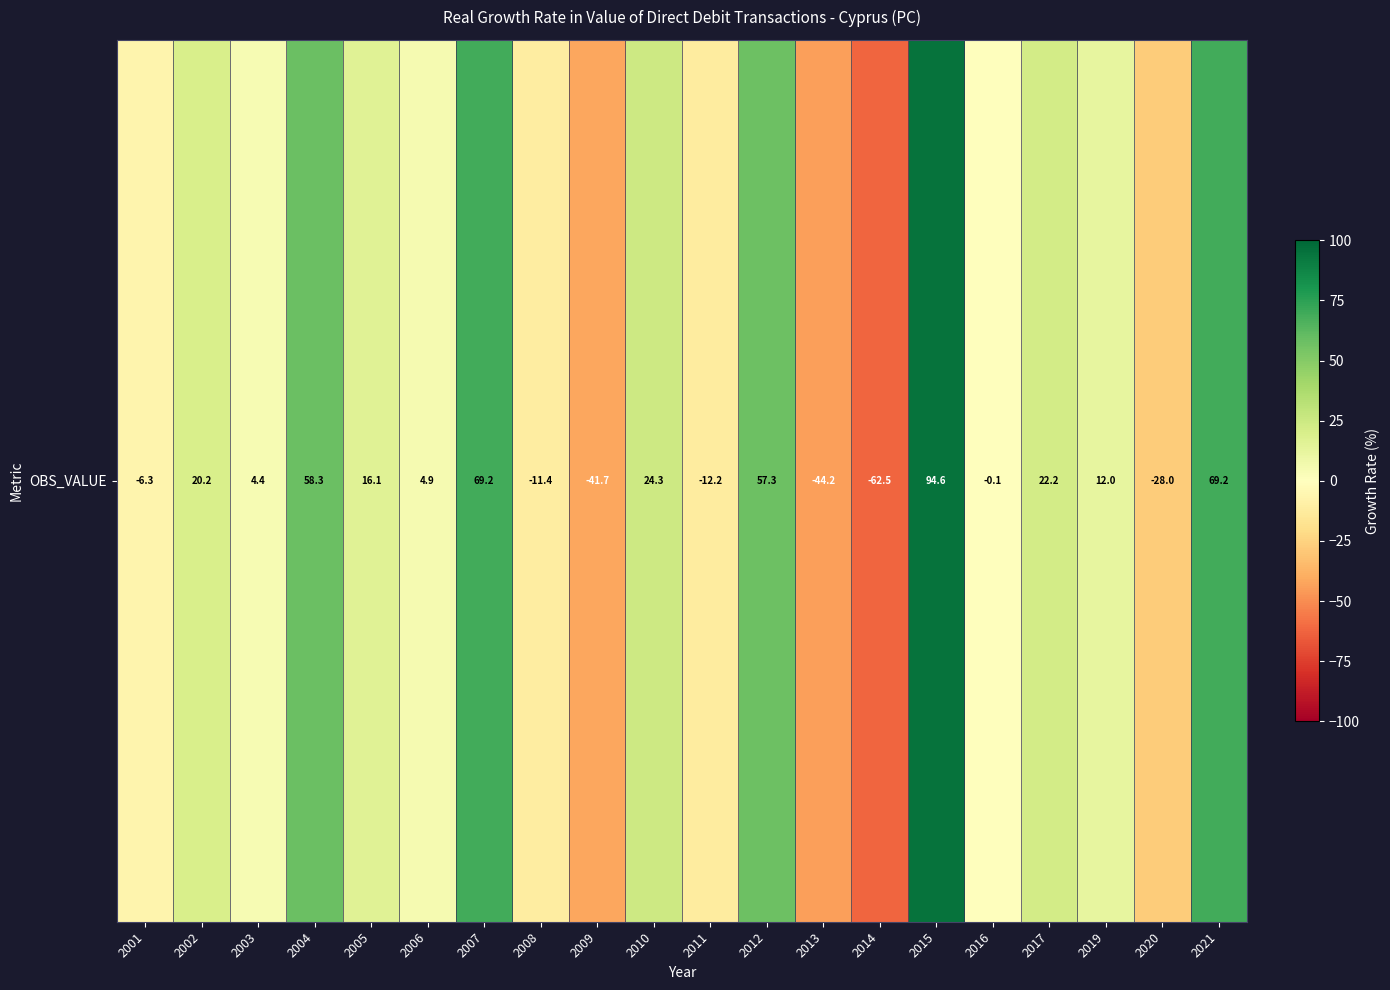

Which has a higher value, 2020 or 2007?

2007